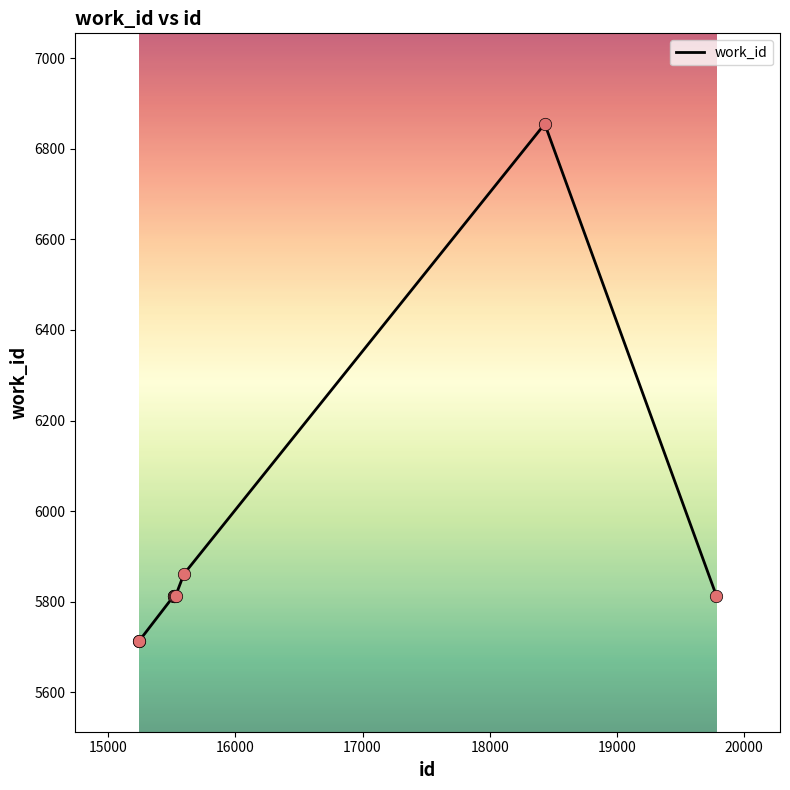

What is the maximum value shown in the chart?

6855